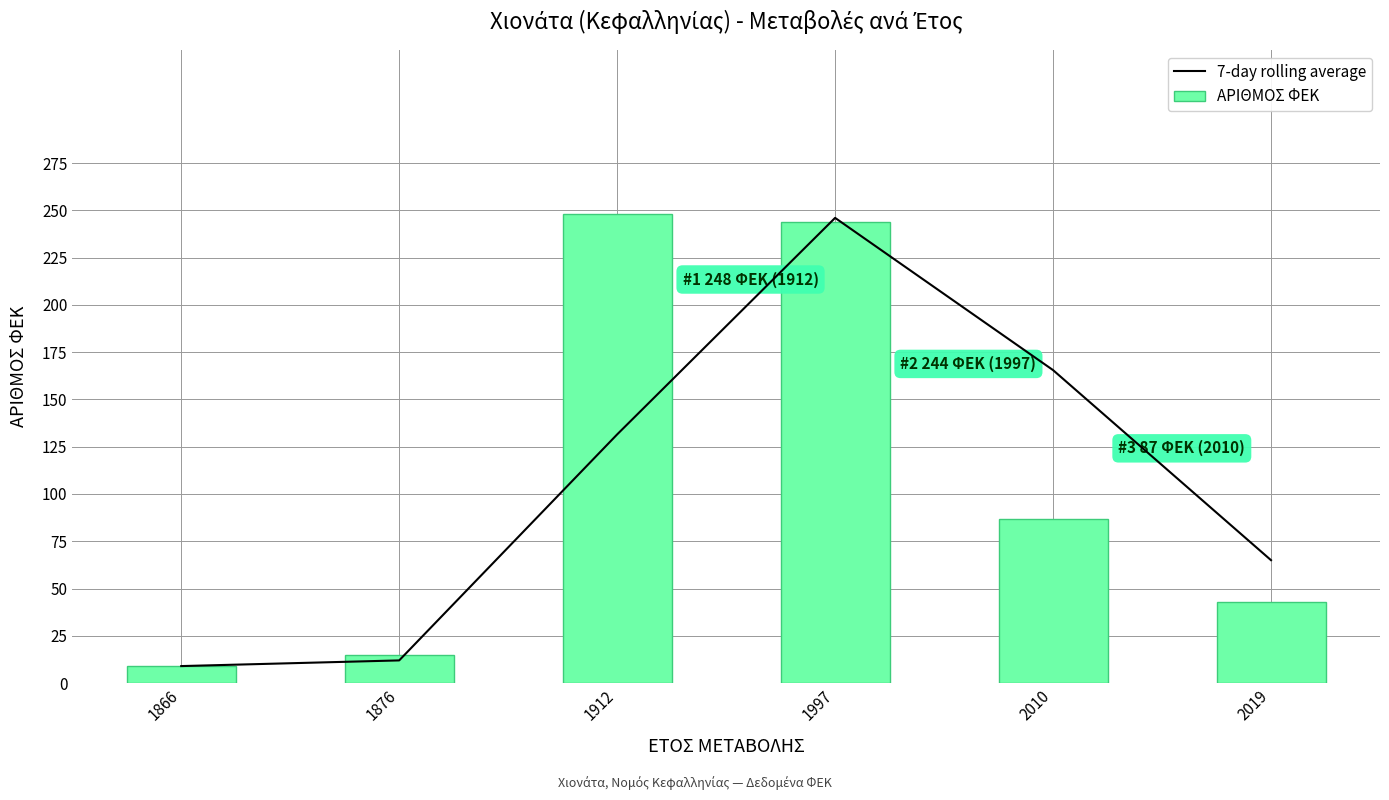

What is the difference between the maximum and second lowest values in the 7-day rolling average series?

234.0